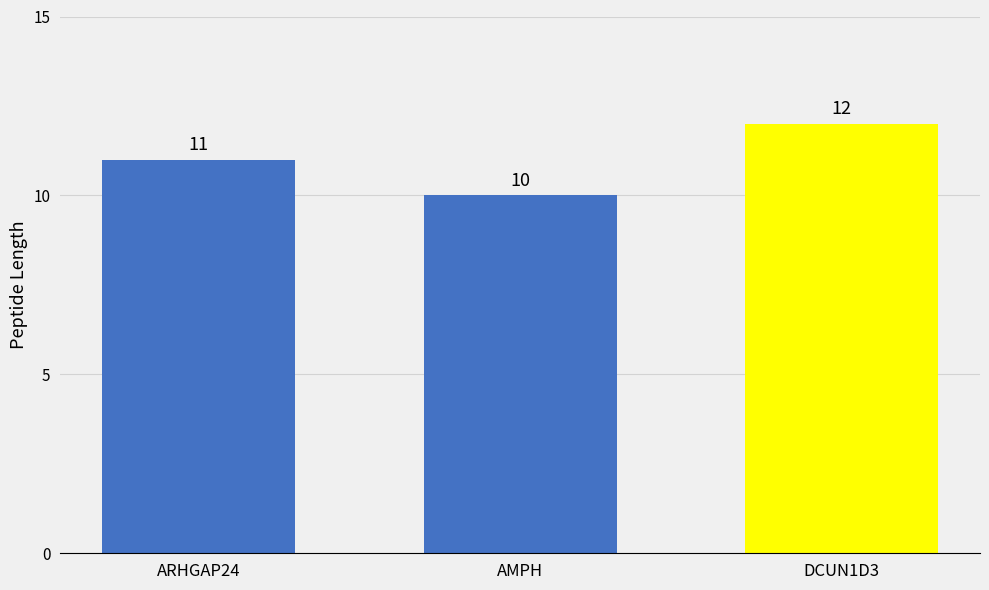

Reading left to right, extract all data points from this chart.

11	10	12